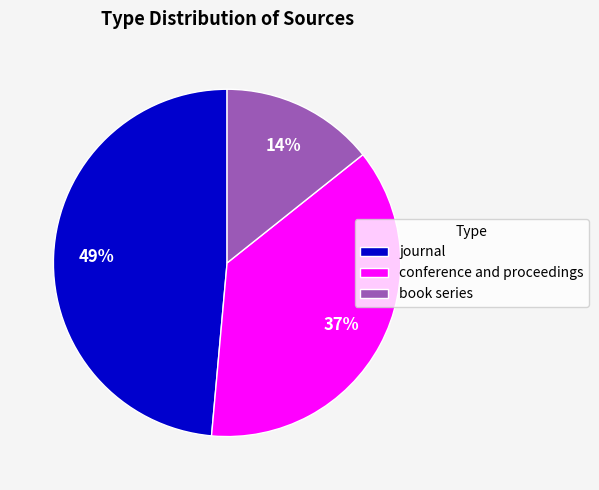

Which has a higher value, journal or book series?

journal